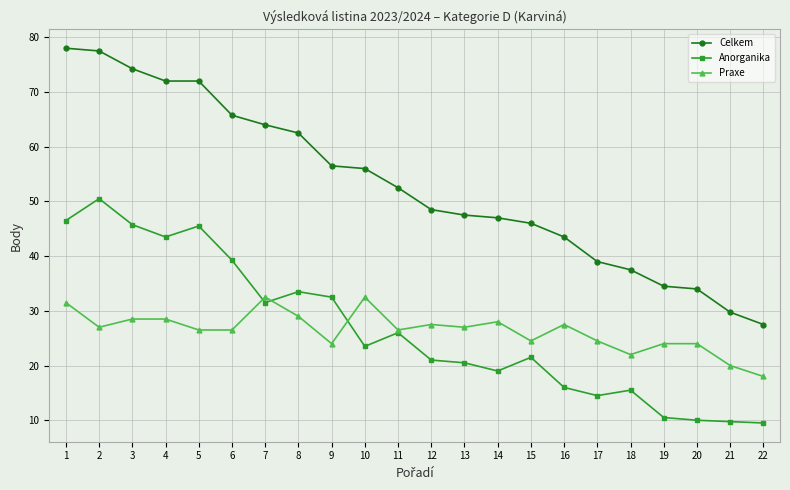

What is the total value across all series at 20?

68.0